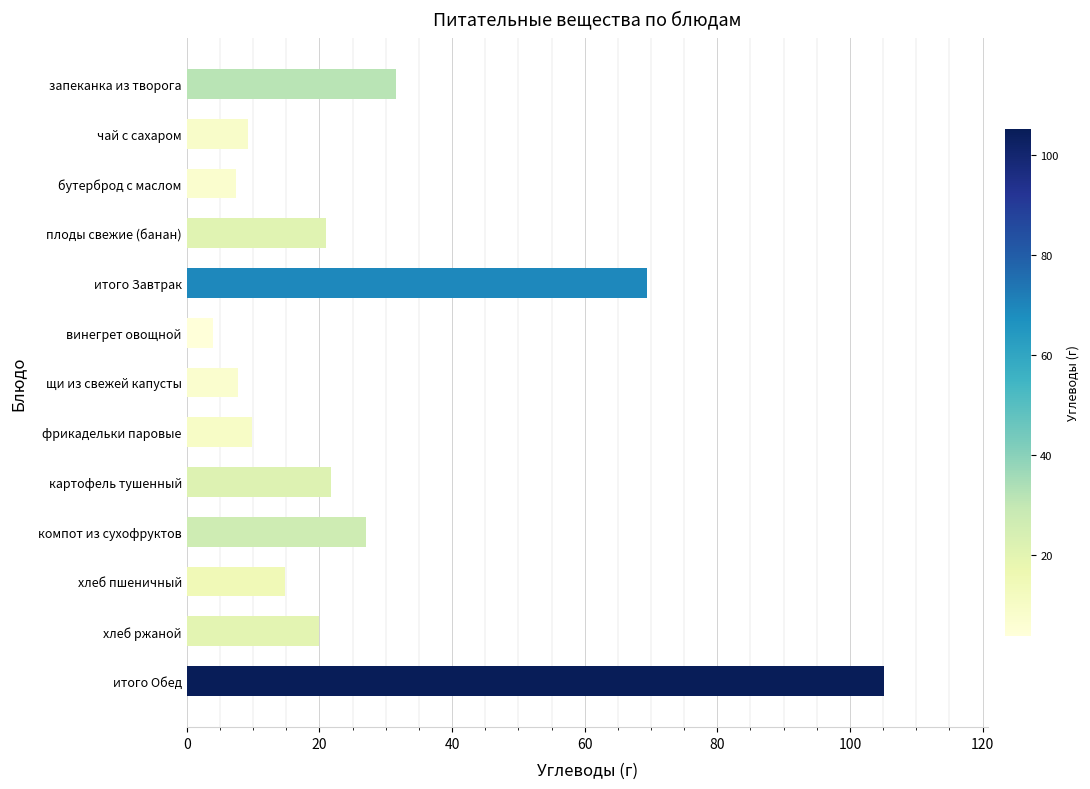

What is the sum of all values?

349.0